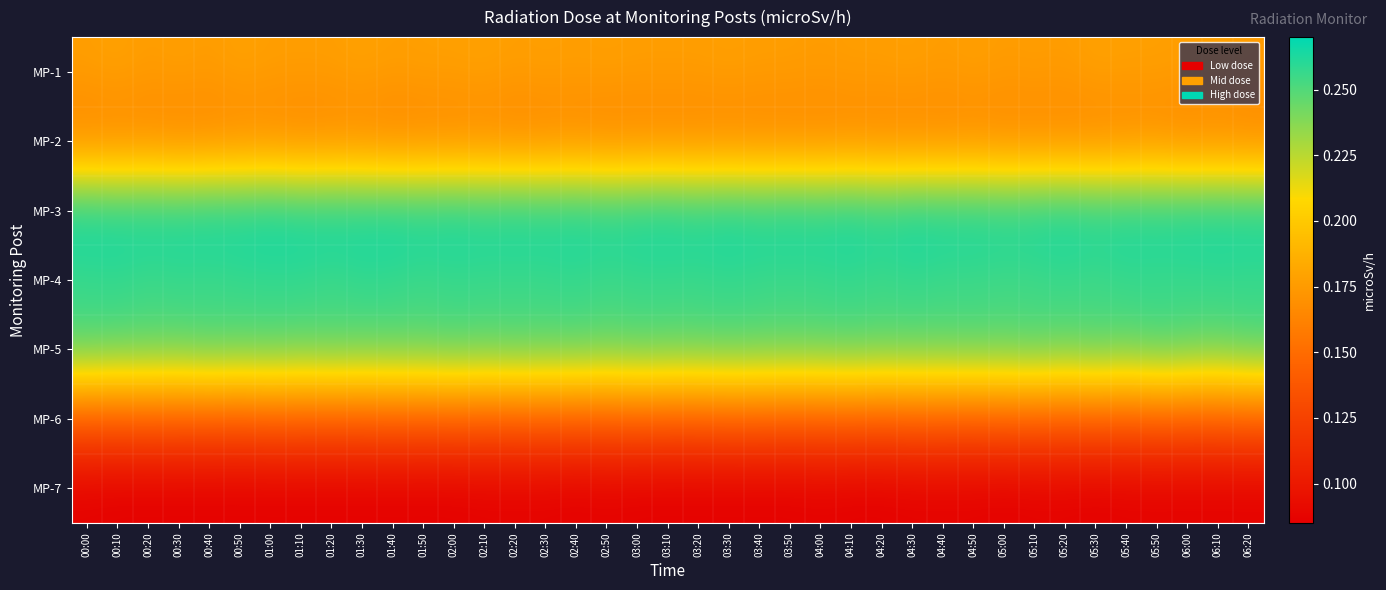

Which category has the highest value across all series?

01:00